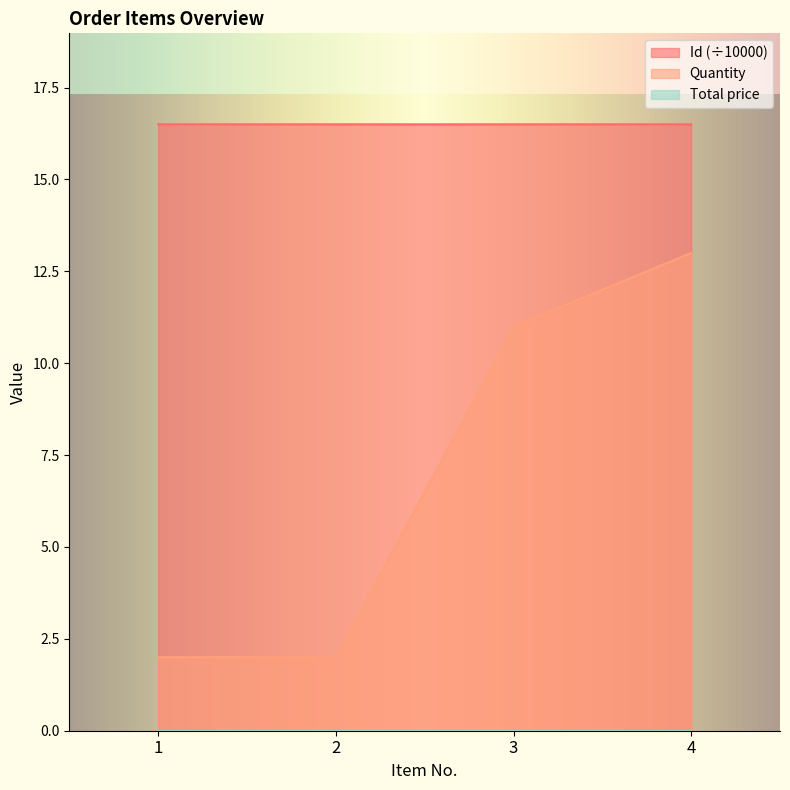

Count the Id values in the range 16 to 17.

4